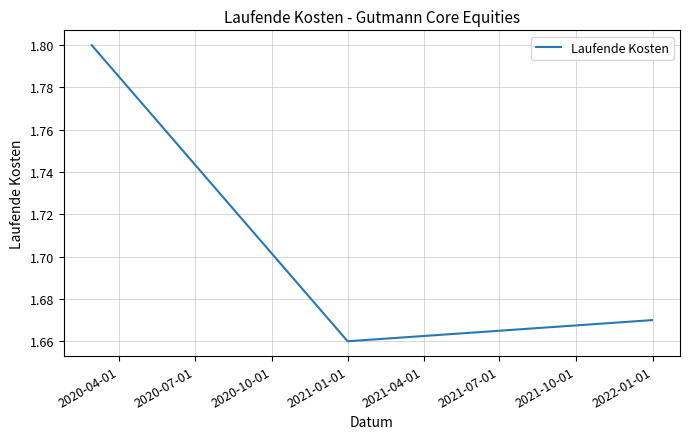

What is the maximum value shown in the chart?

1.8